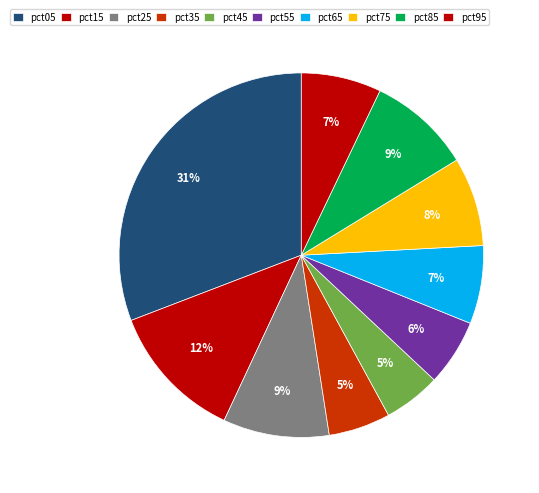

Which category has the smallest portion of the pie?

pct45